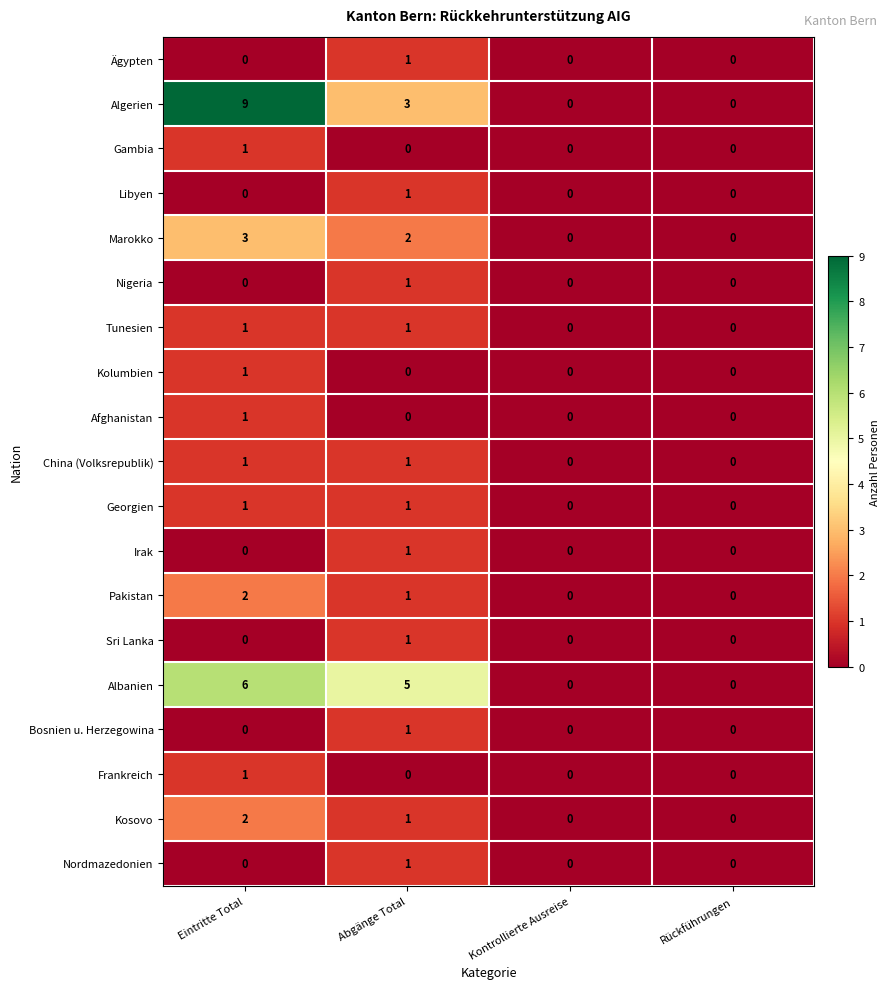

What is the sum of the Pakistan values at Eintritte Total and Abgänge Total?

3